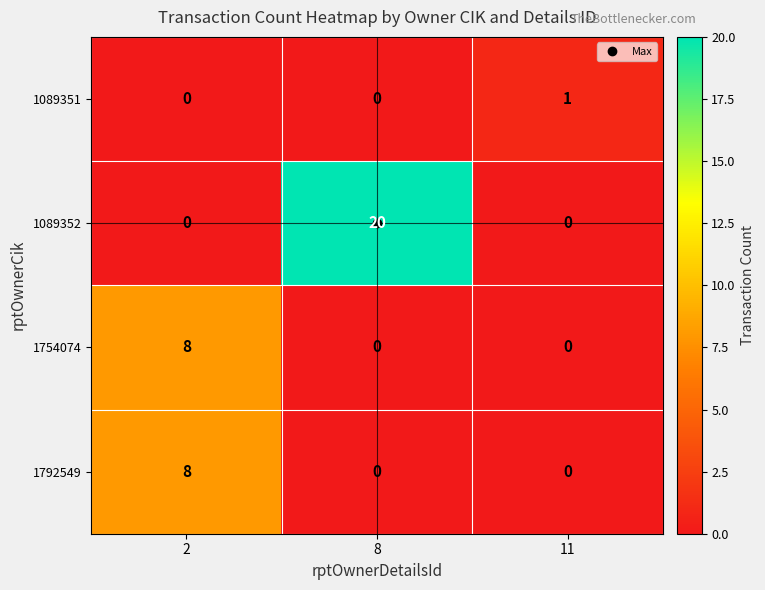

What is the spread (max minus min) of values at 2?

8